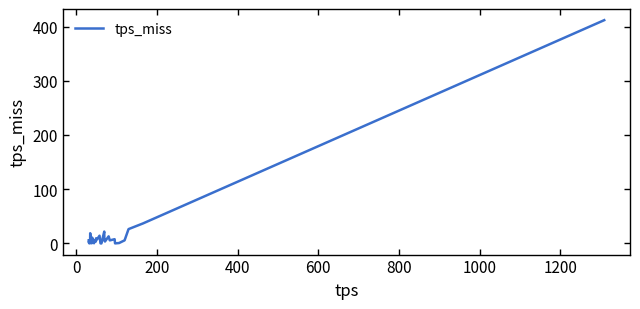

What is the difference between the maximum and minimum values?

411.7